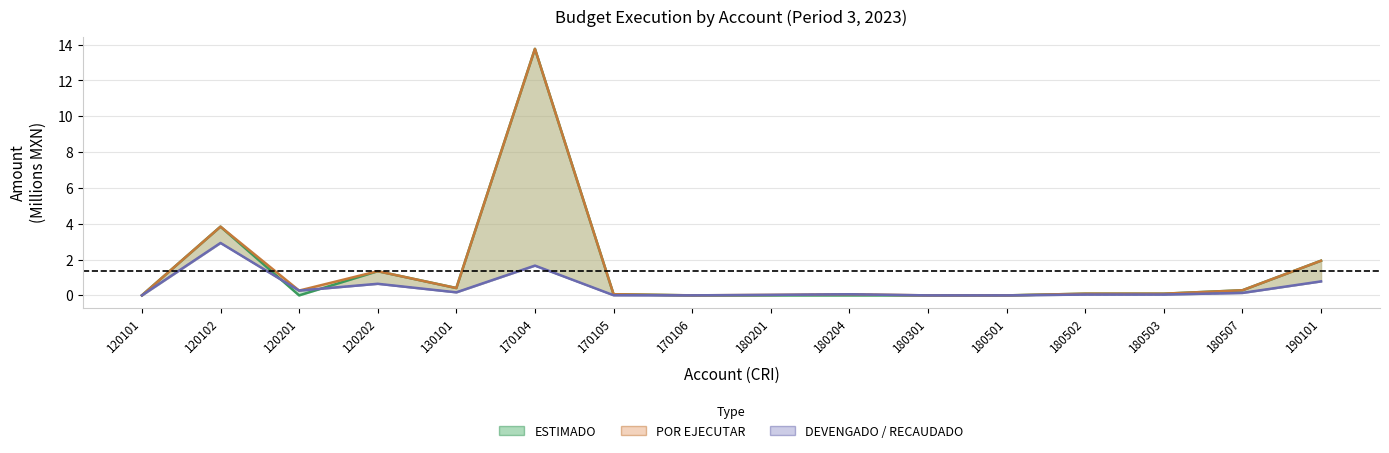

Is the value of ESTIMADO at 190101 greater than the value of DEVENGADO at 120201?

Yes